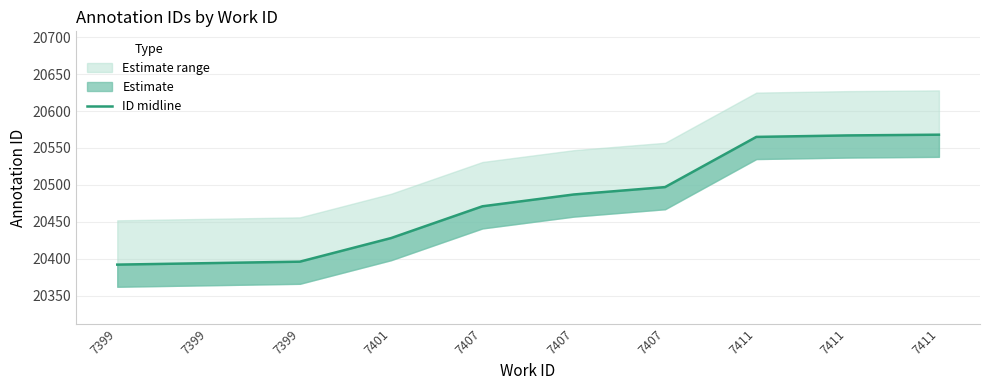

Rank the categories by value from lowest to highest.

7399, 7399, 7399, 7401, 7407, 7407, 7407, 7411, 7411, 7411